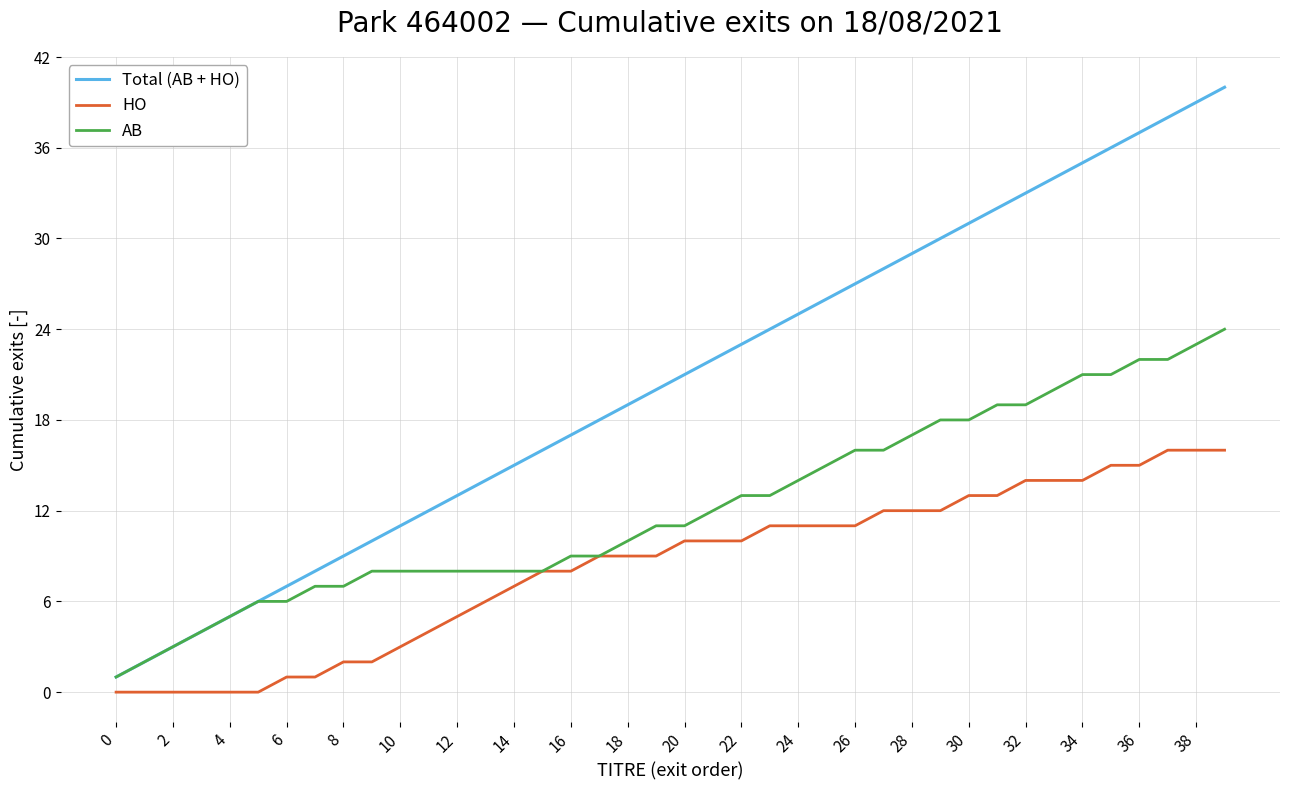

What is the difference between the second highest and second lowest values in the AB series?

21